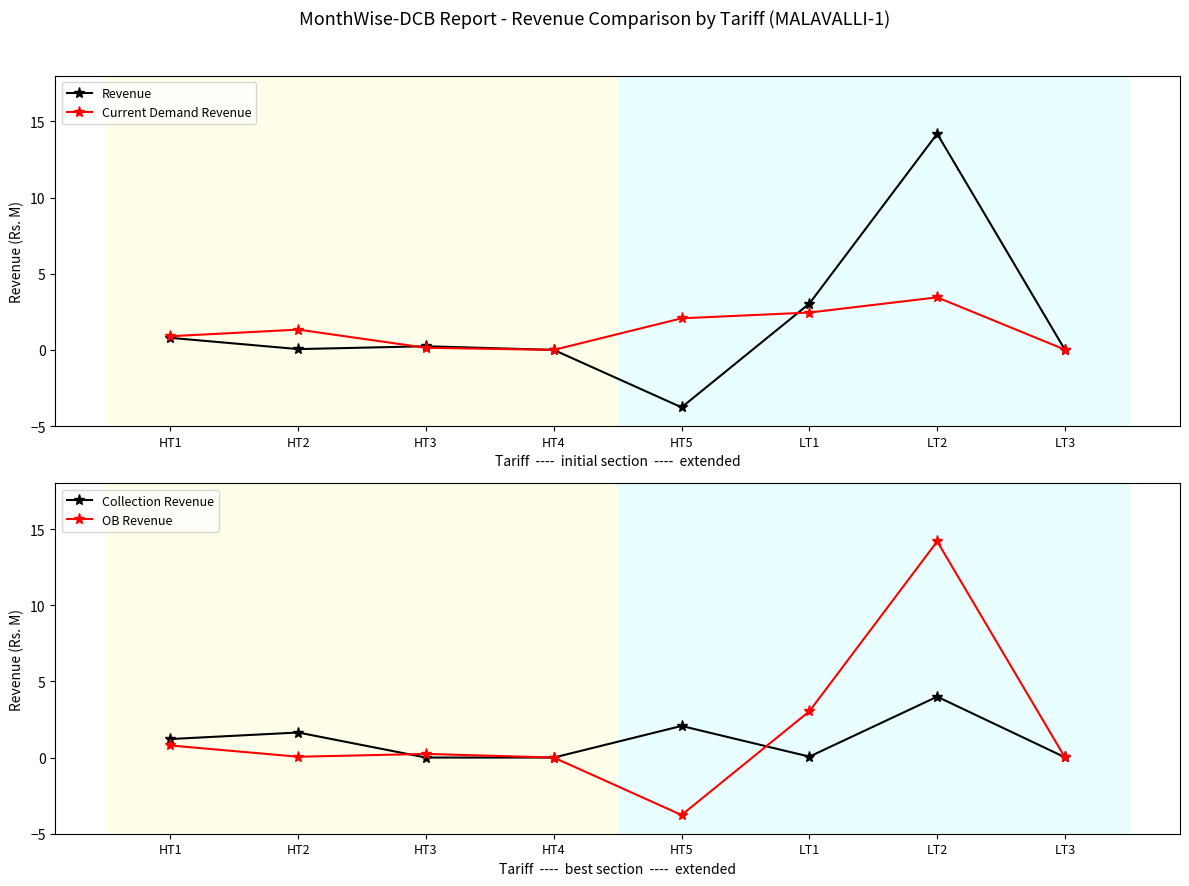

Does the chart have visible grid lines?

No